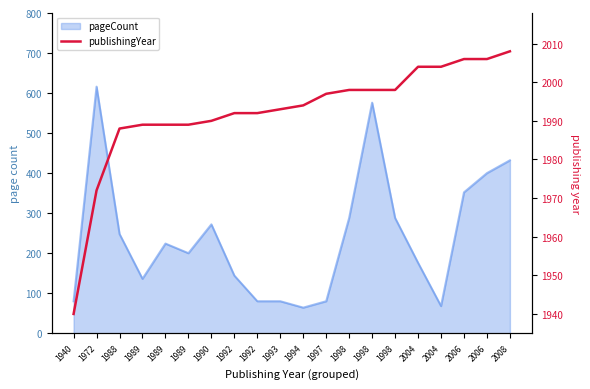

True or false: the data shows 3472 at 2006.

False